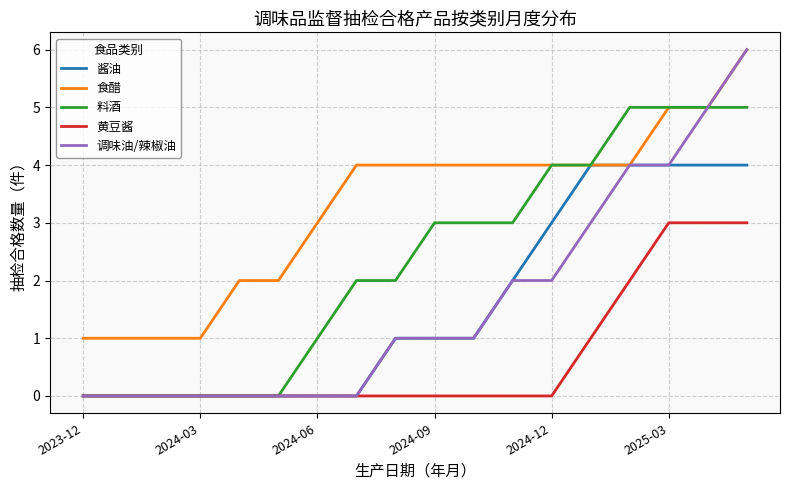

What is the greatest value displayed?

6